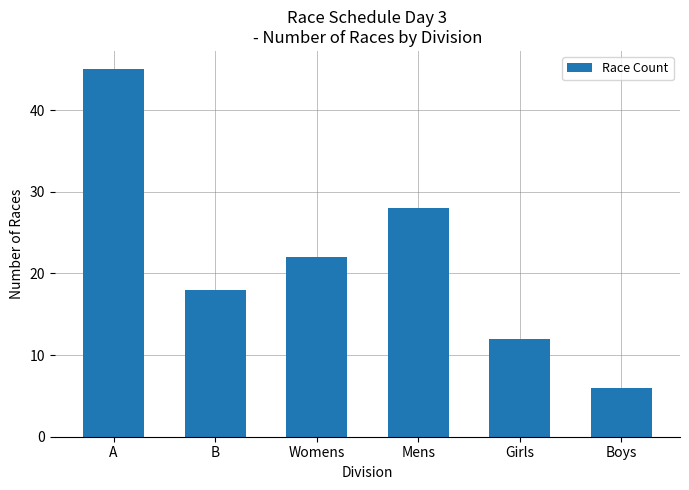

What is the label of the 2nd bar from the right?

Girls